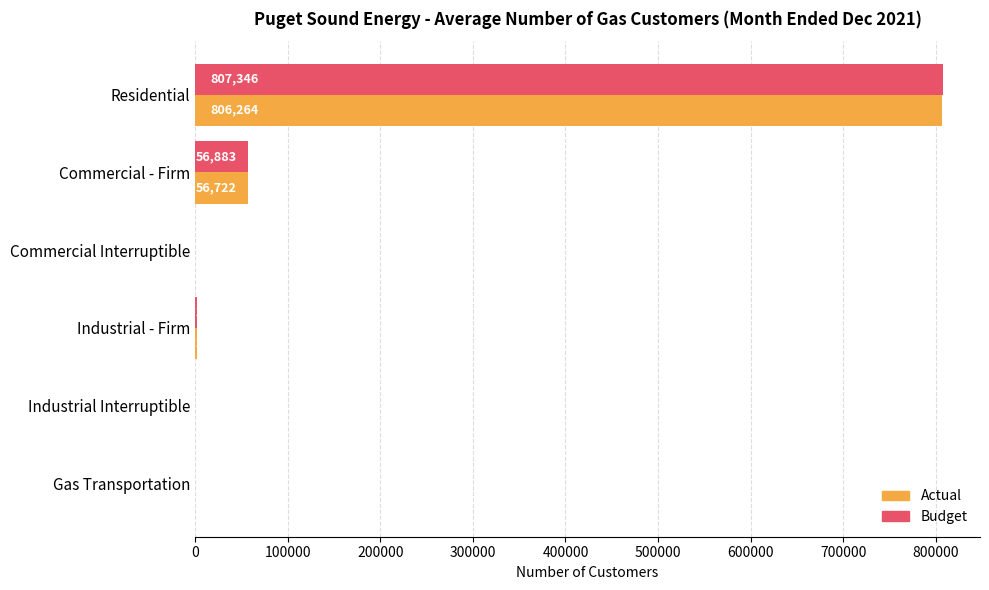

Between Industrial - Firm and Gas Transportation, which series saw the biggest shift?

Actual